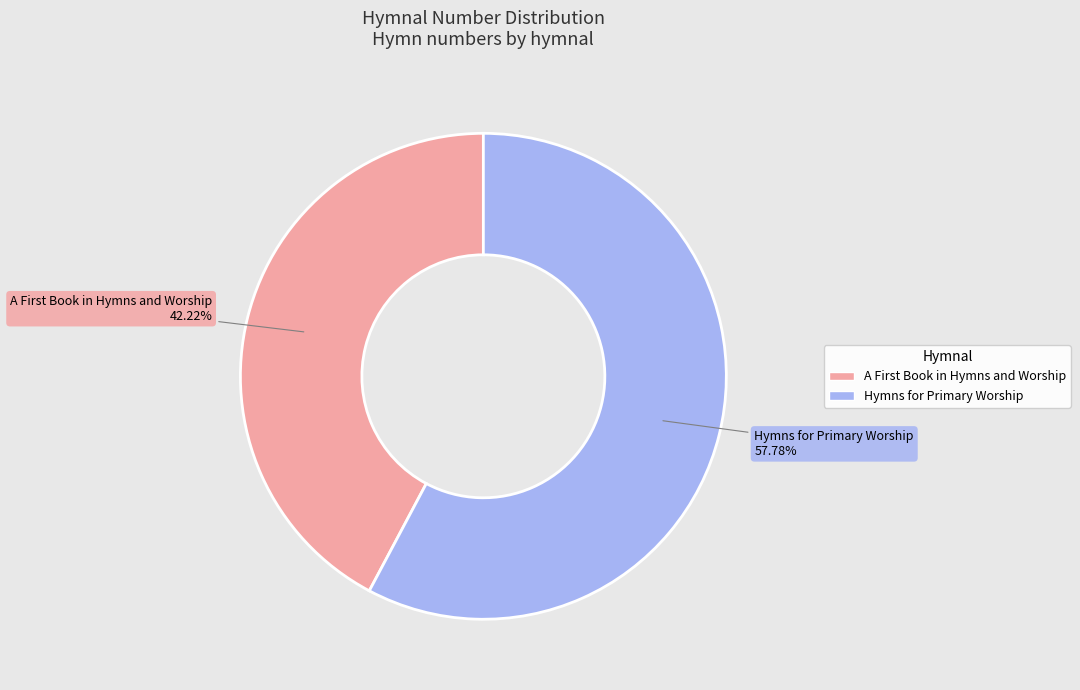

Which category has the biggest portion of the pie?

Hymns for Primary Worship